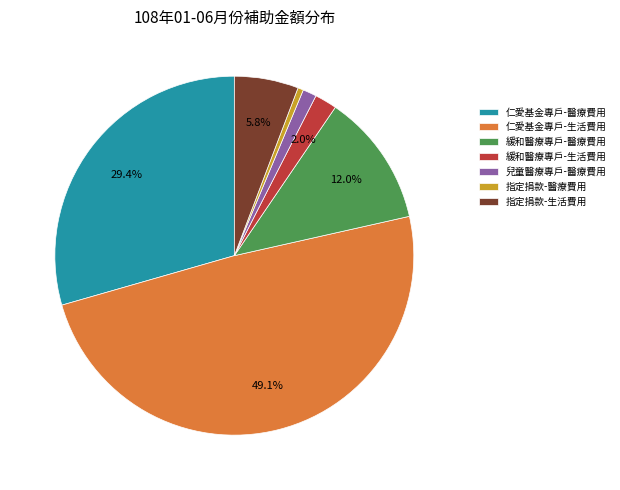

Is it true that 緩和醫療專戶-生活費用 is 2% of the pie?

True